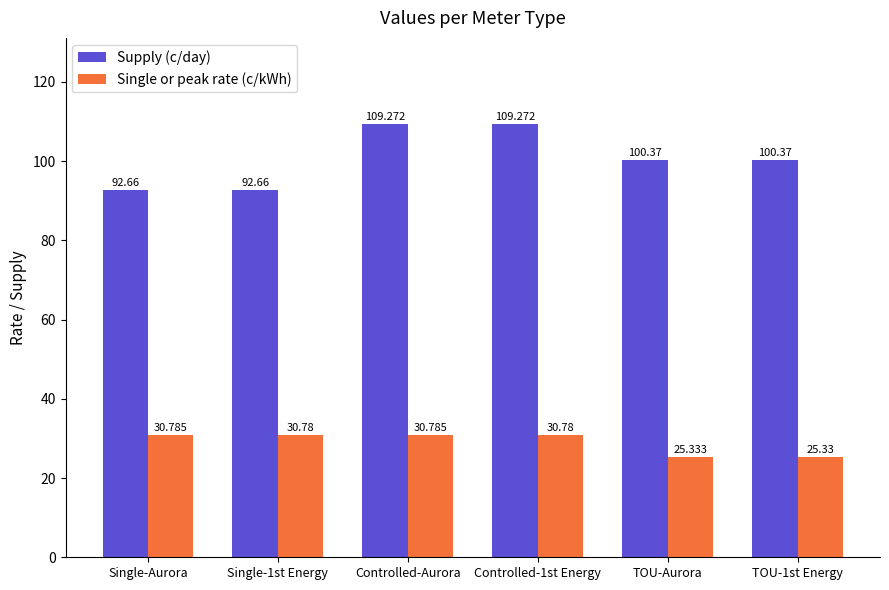

Reading right to left, list all the values displayed in this chart.

Supply (c/day): 100.4	100.4	109.3	109.3	92.7	92.7
Single or peak rate (c/kWh): 25.3	25.3	30.8	30.8	30.8	30.8